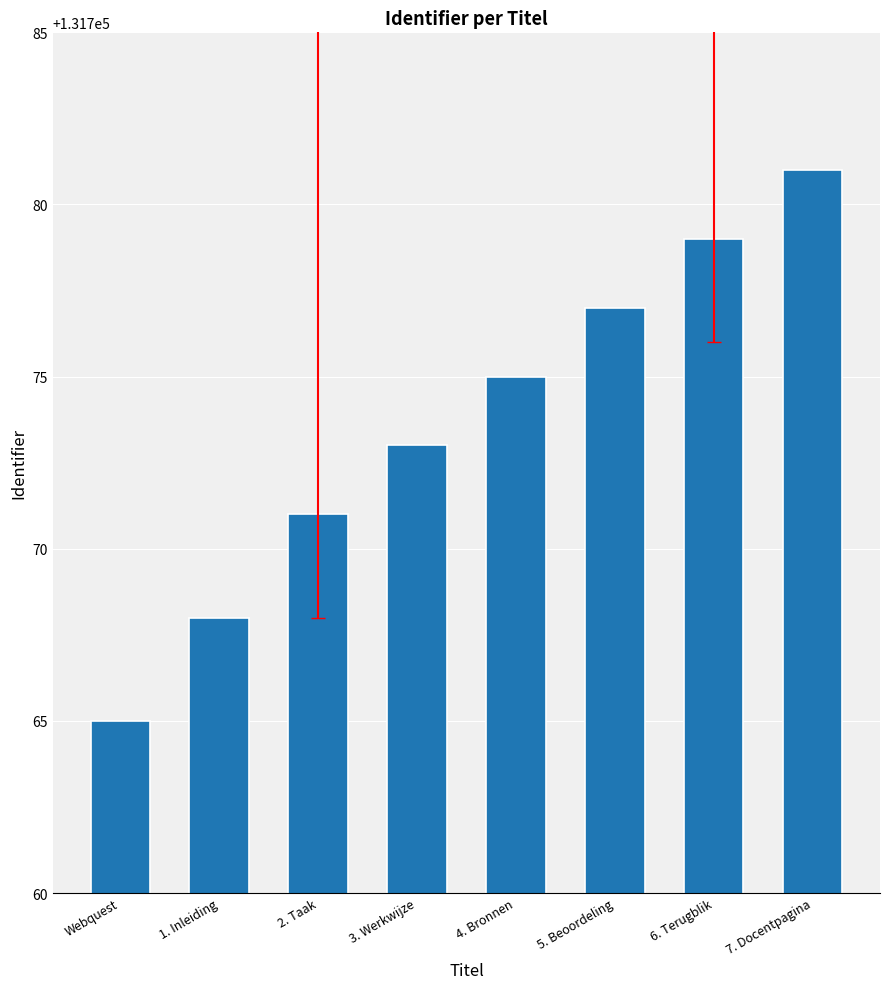

What is the sum of the values at 2. Taak and 3. Werkwijze?

263544